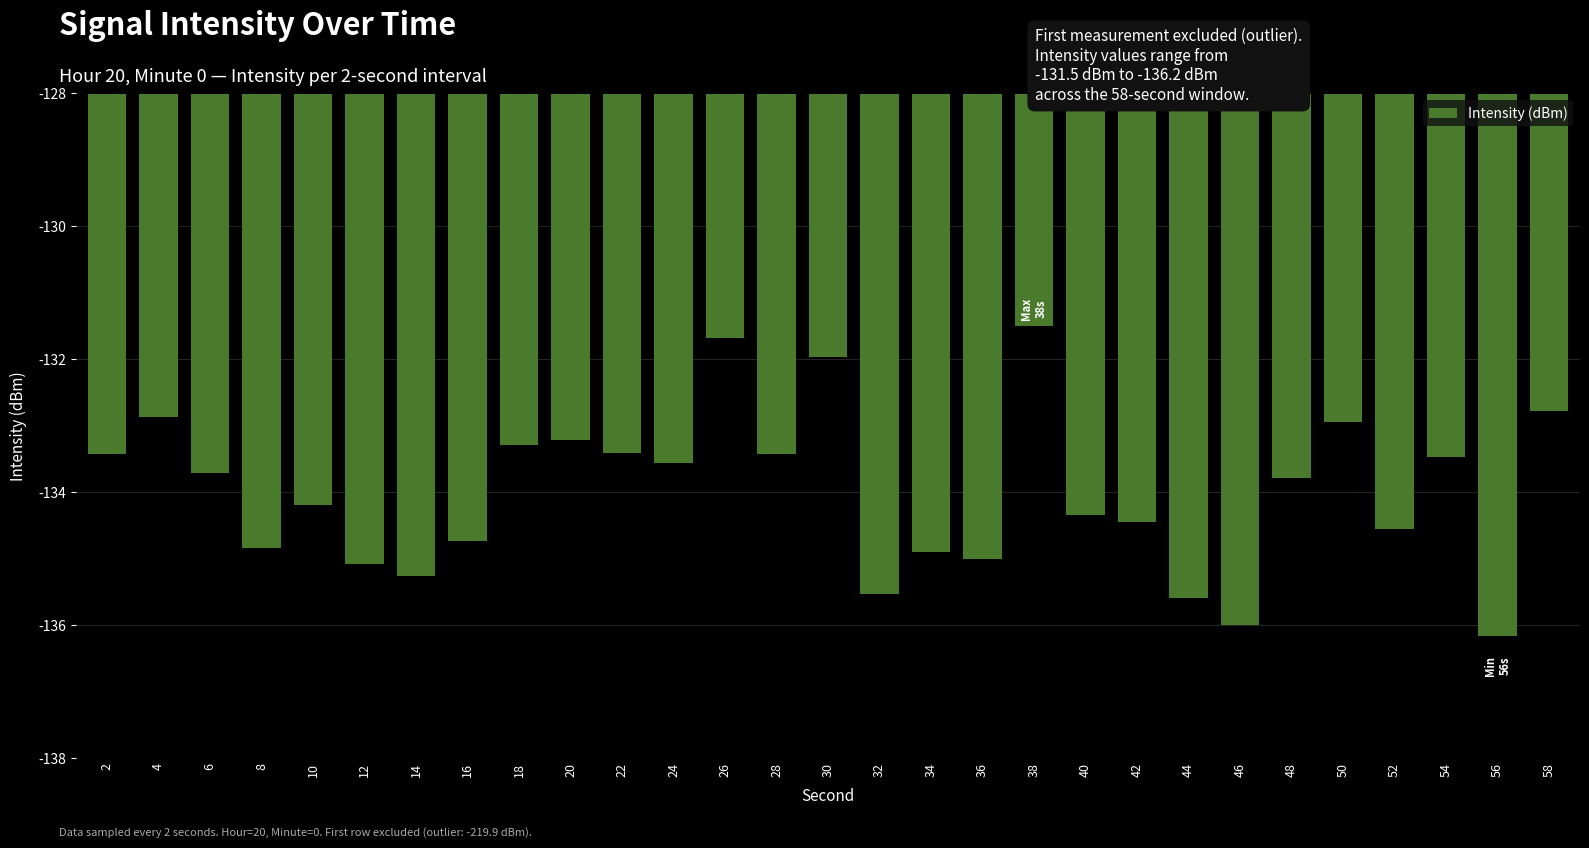

Reading left to right, what are all the values shown in this chart?

2=-133.4	4=-132.9	6=-133.7	8=-134.8	10=-134.2	12=-135.1	14=-135.3	16=-134.7	18=-133.3	20=-133.2	22=-133.4	24=-133.6	26=-131.7	28=-133.4	30=-132.0	32=-135.5	34=-134.9	36=-135.0	38=-131.5	40=-134.3	42=-134.4	44=-135.6	46=-136.0	48=-133.8	50=-132.9	52=-134.6	54=-133.5	56=-136.2	58=-132.8